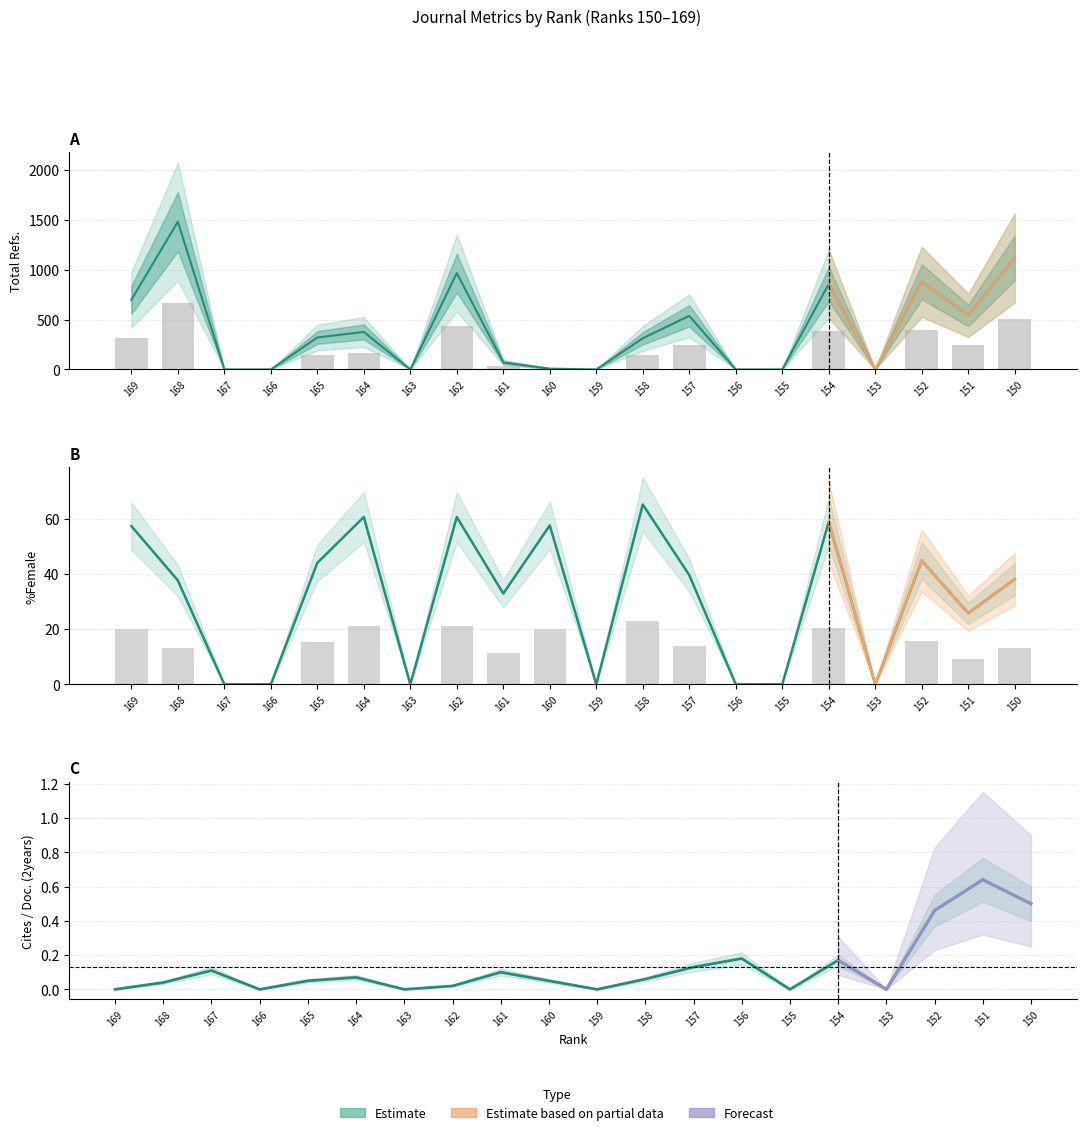

Count the number of categories in the chart.

20